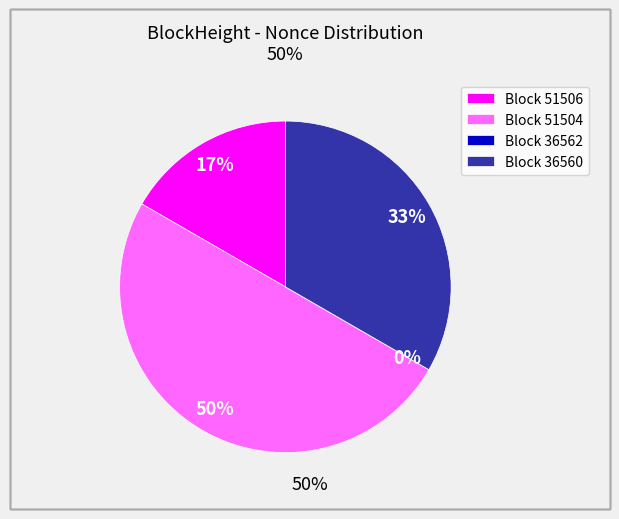

The 36562 slice represents 0% of the pie. True or false?

True